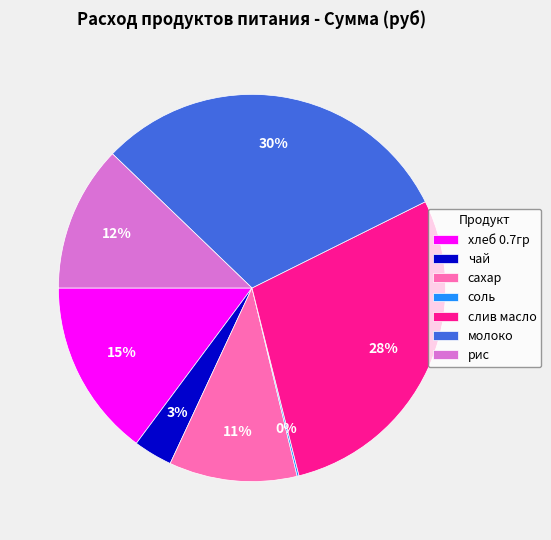

To the nearest percent, what portion does сахар represent?

11%